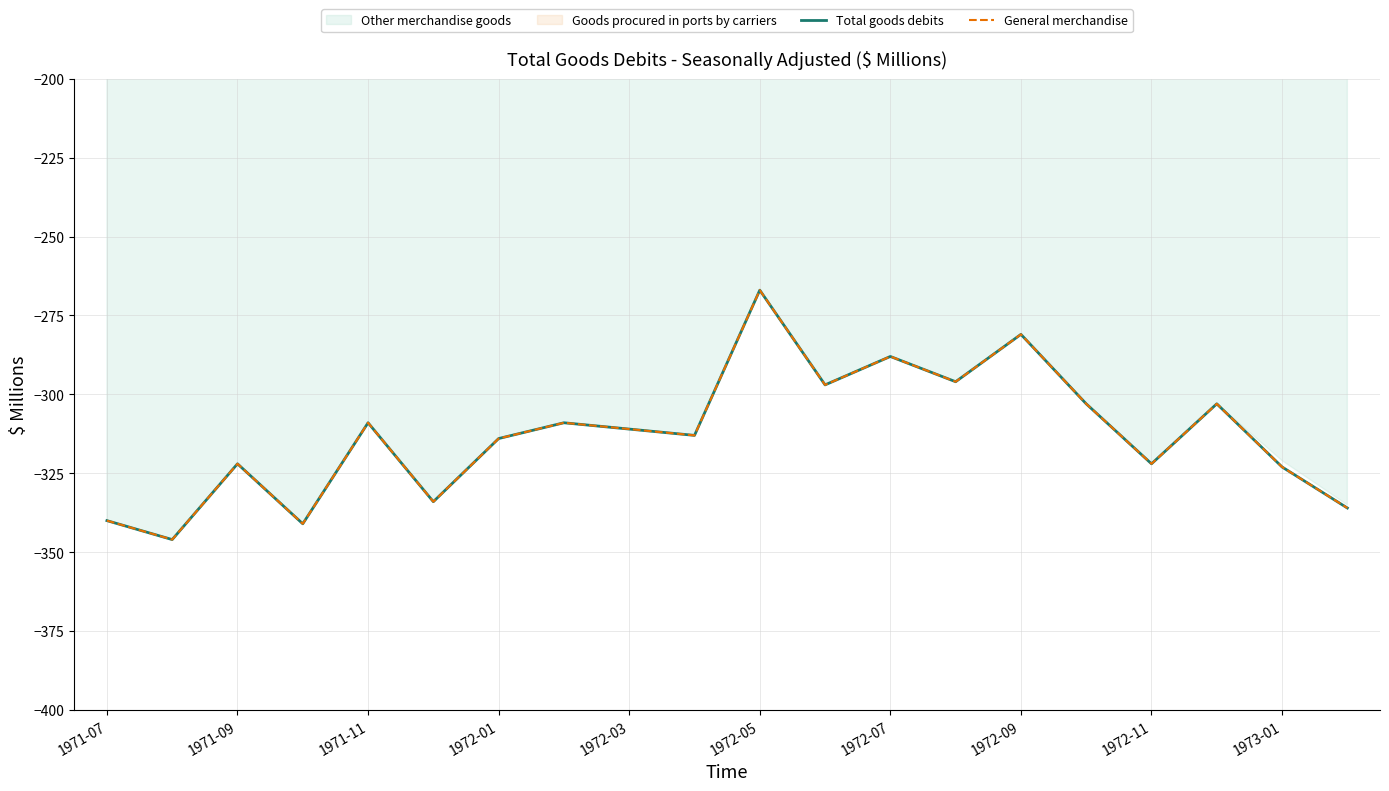

True or false: General merchandise and Total goods debits intersect in this chart.

False